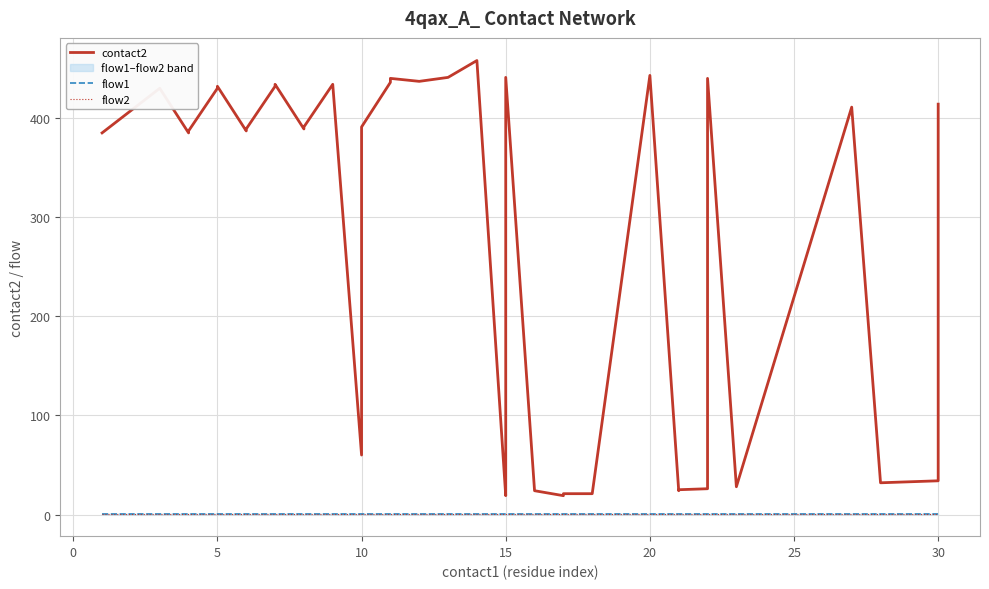

What is the value of the flow2 point at the 39th from the left?

1